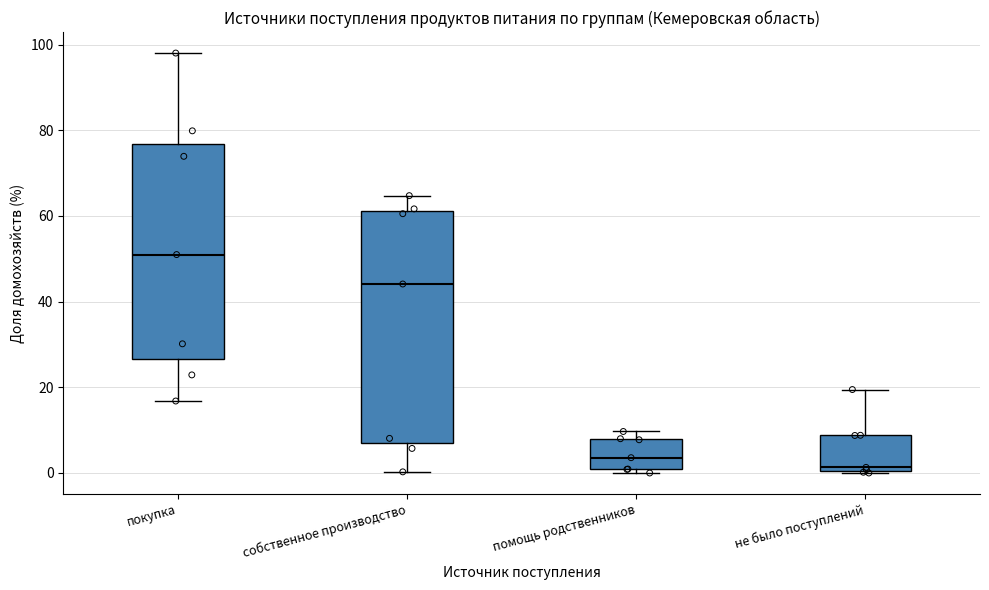

Reading left to right, transcribe this box plot: for each box, give where its median line is, the range the box spans, and where its two whiskers end, as read against the y-axis. The values are not printed on the chart, so give them approximately, as read against the axis.

покупка: median 50, box 26 to 76, whiskers 16 to 98
собственное производство: median 44, box 6 to 62, whiskers 0 to 64
помощь родственников: median 4, box 0 to 8, whiskers 0 (just below the box's lower edge) to 10
не было поступлений: median 2, box 0 to 8, whiskers 0 to 20